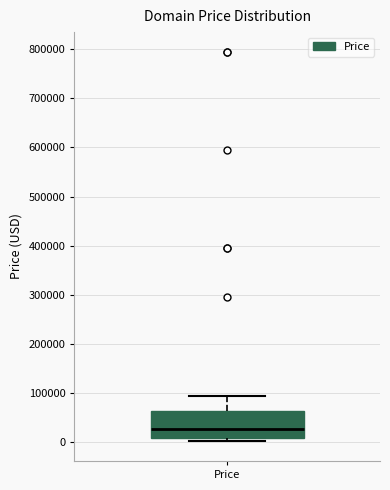

Transcribe this box plot: give where the median line is, the range the box spans, and where the two whiskers end, as read against the y-axis. The values are not printed on the chart, so give them approximately, as read against the axis.

median 30000, box 10000 to 60000, whiskers 0 to 90000